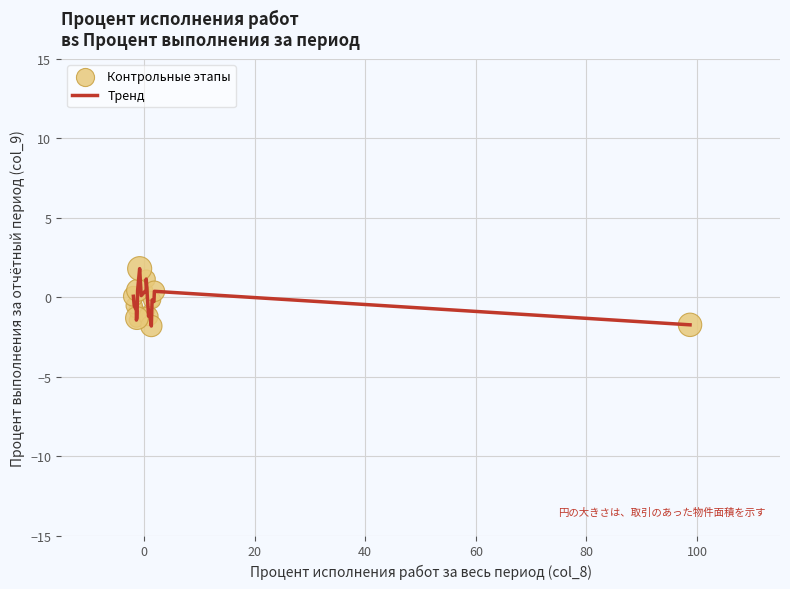

What is the minimum value shown in the chart?

-1.8